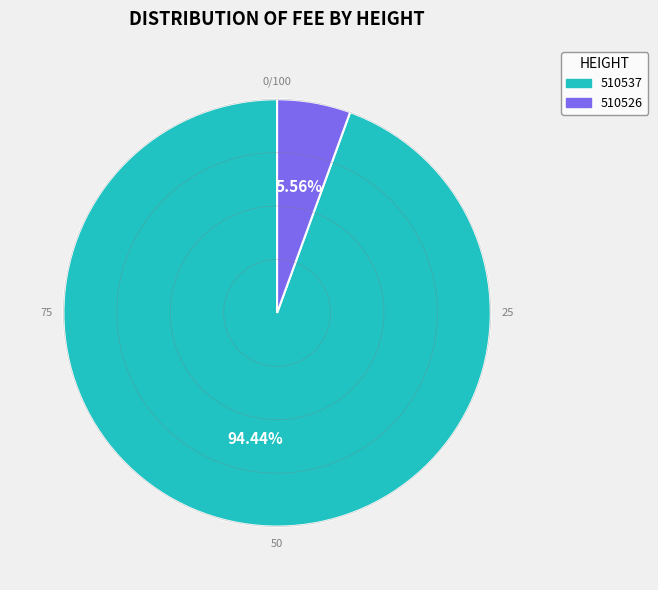

What percentage is the 510526 slice, to the nearest percent?

6%